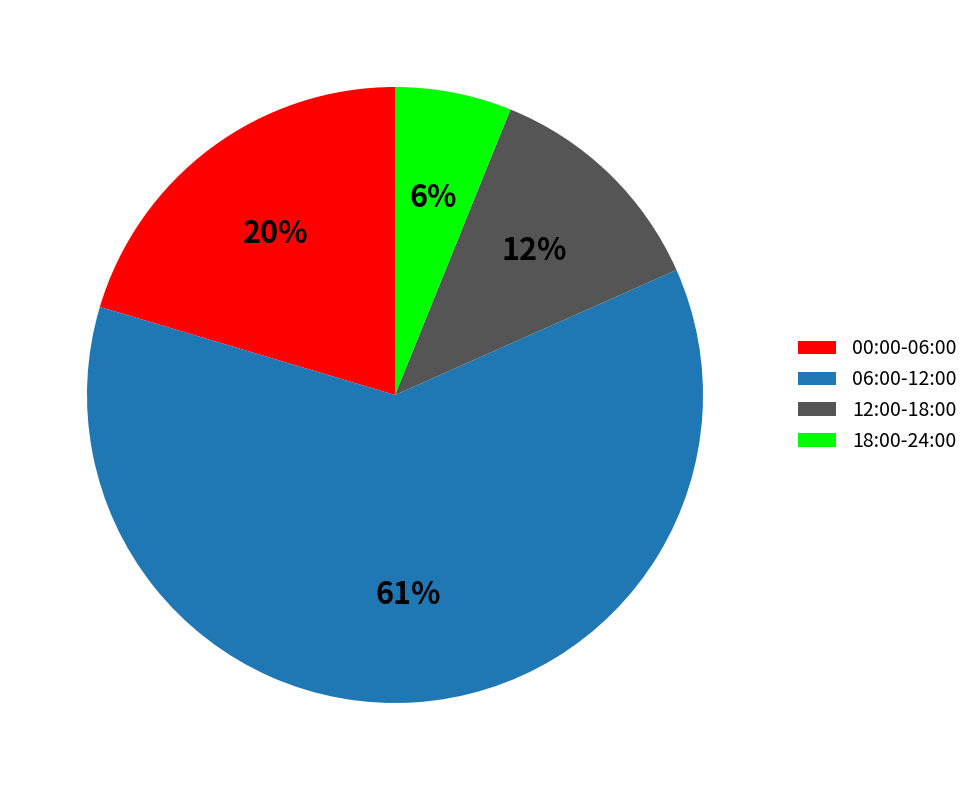

Is there a majority slice in this chart?

Yes